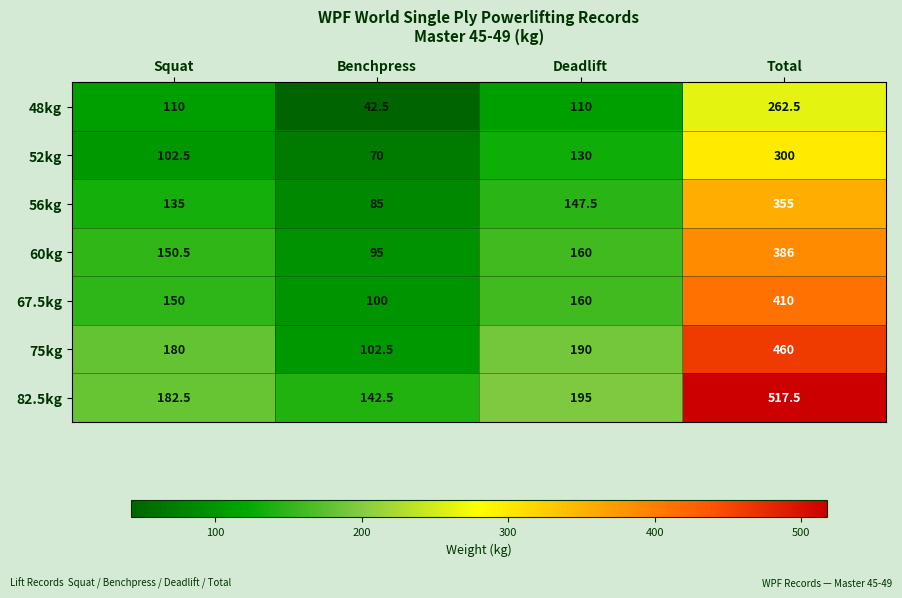

What is the greatest value displayed?

517.5